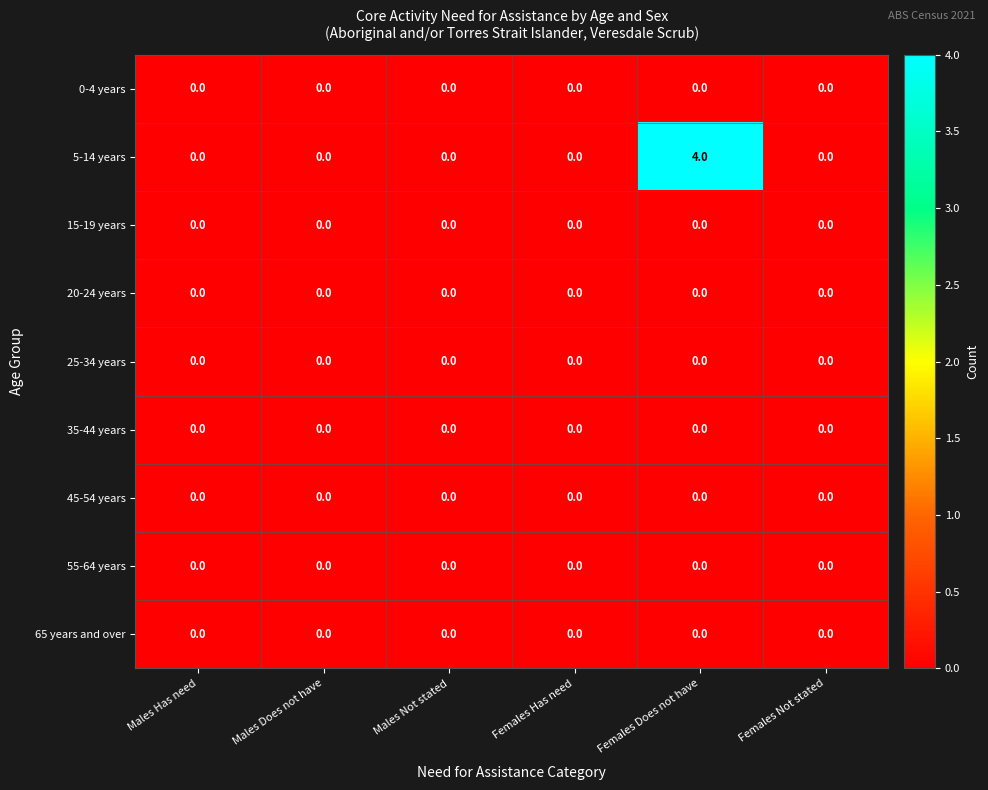

What is the maximum value shown in the chart?

4